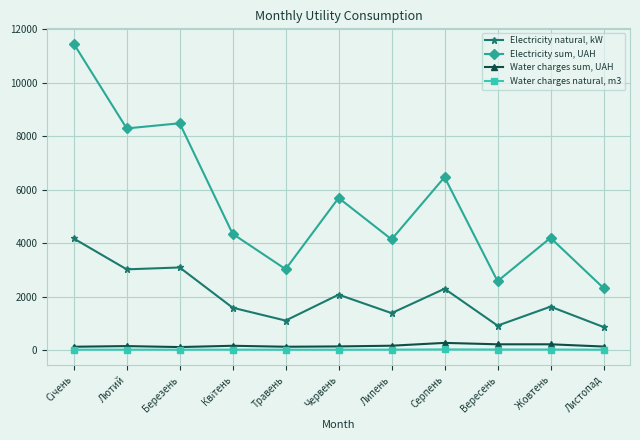

What is the difference between the Water charges sum, UAH values at Вересень and Листопад?

83.5